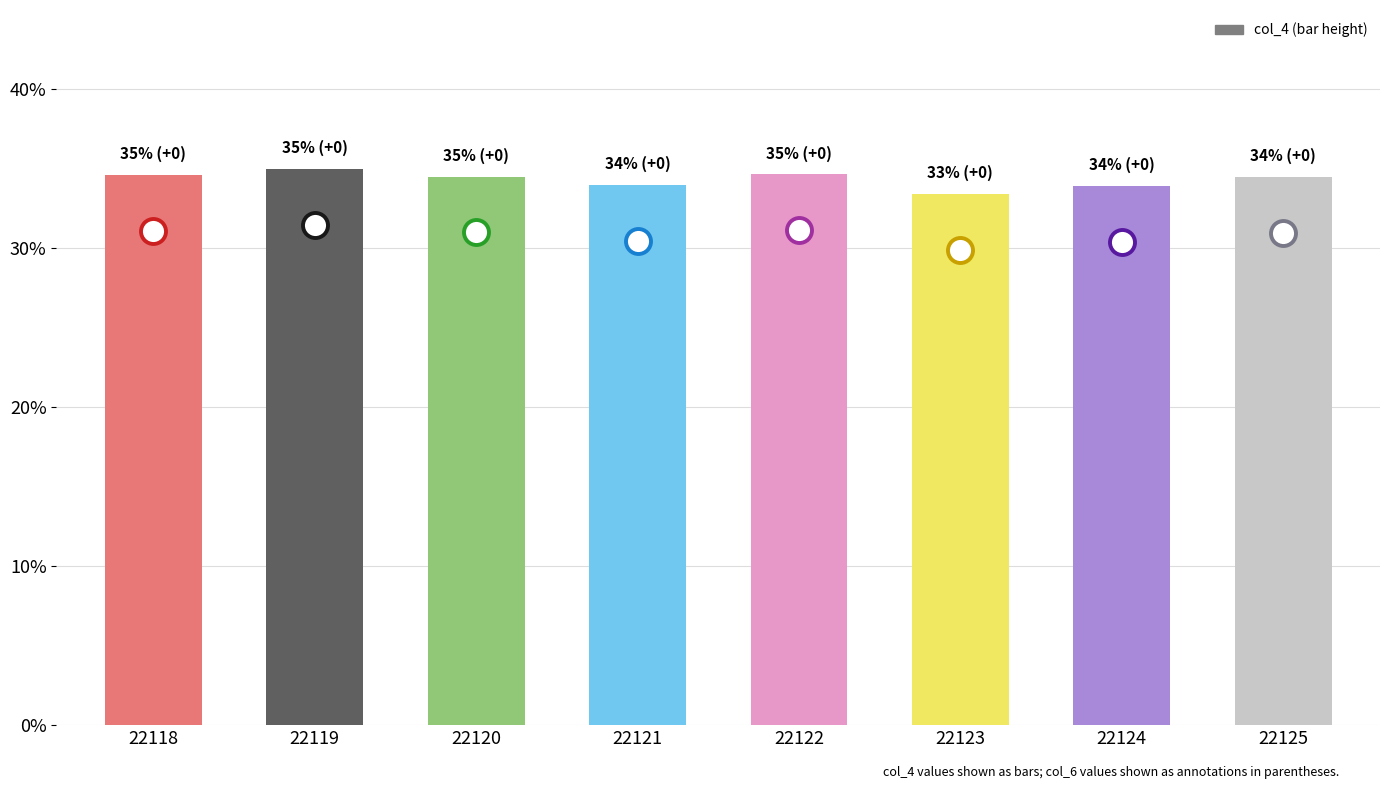

What is the sum of the values at 22120 and 22123?

67.9